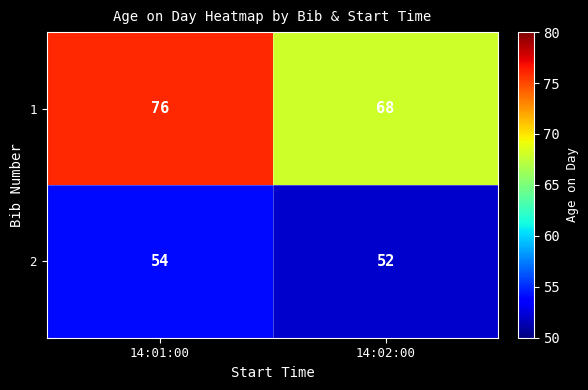

What is the average value of the 2 series?

53